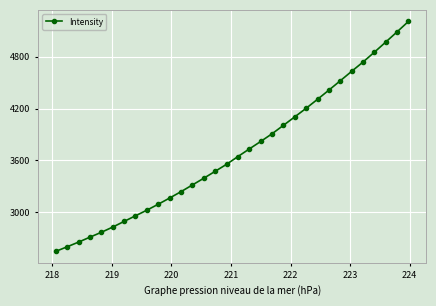

What is the maximum value shown in the chart?

5209.7